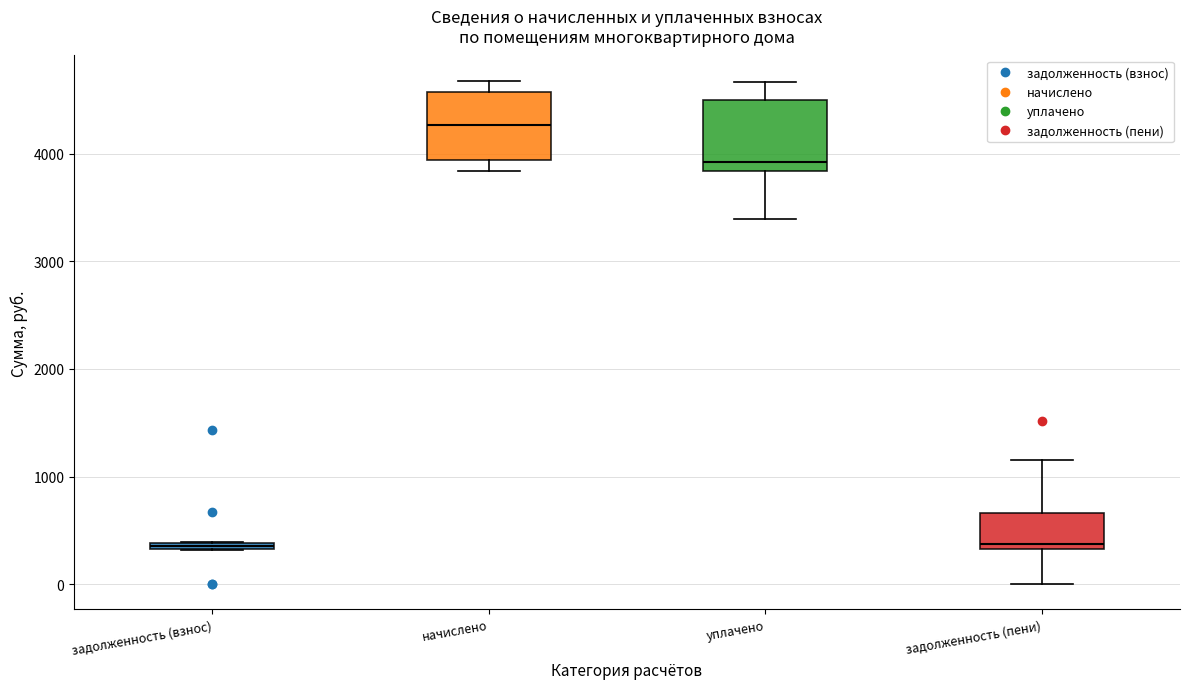

Where is the upper edge of the box for задолженность (пени) on the y-axis? The values are not printed on the chart, so give them approximately, as read against the axis.

700